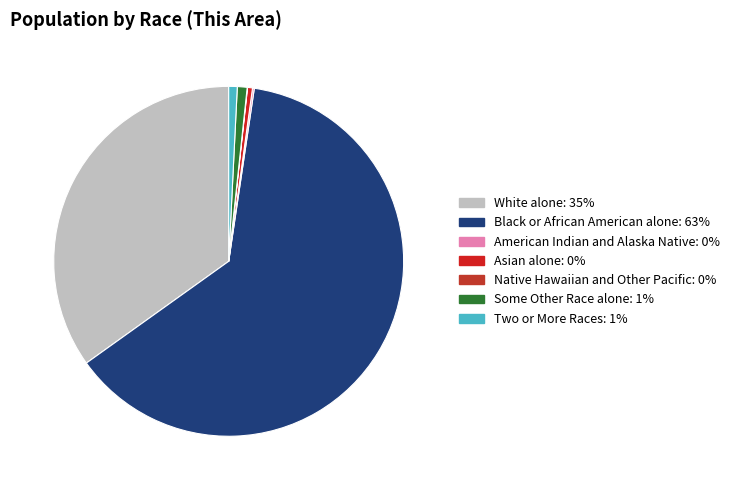

Which slice represents more than half of the pie?

Black or African American alone